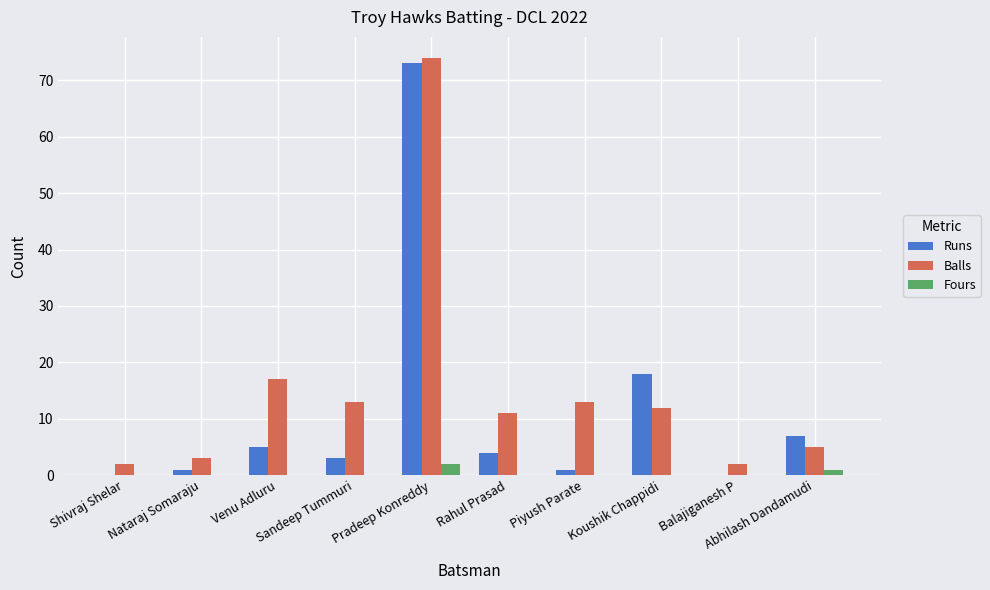

At which category is the sum across all series the highest?

Pradeep Konreddy